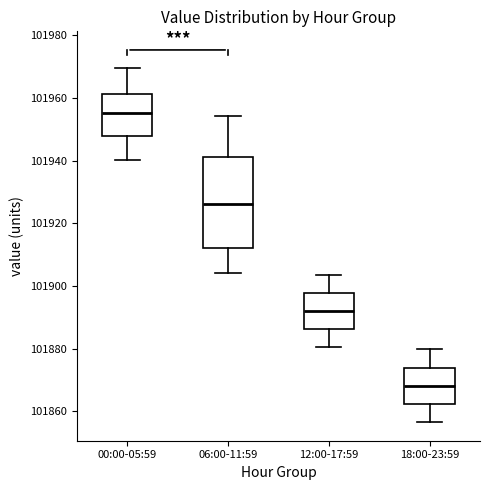

Reading left to right, transcribe this box plot: for each box, give where its median line is, the range the box spans, and where its two whiskers end, as read against the y-axis. The values are not printed on the chart, so give them approximately, as read against the axis.

00:00-05:59: median 101956, box 101948 to 101962, whiskers 101940 to 101970
06:00-11:59: median 101926, box 101912 to 101942, whiskers 101904 to 101954
12:00-17:59: median 101892, box 101886 to 101898, whiskers 101880 to 101904
18:00-23:59: median 101868, box 101862 to 101874, whiskers 101856 to 101880